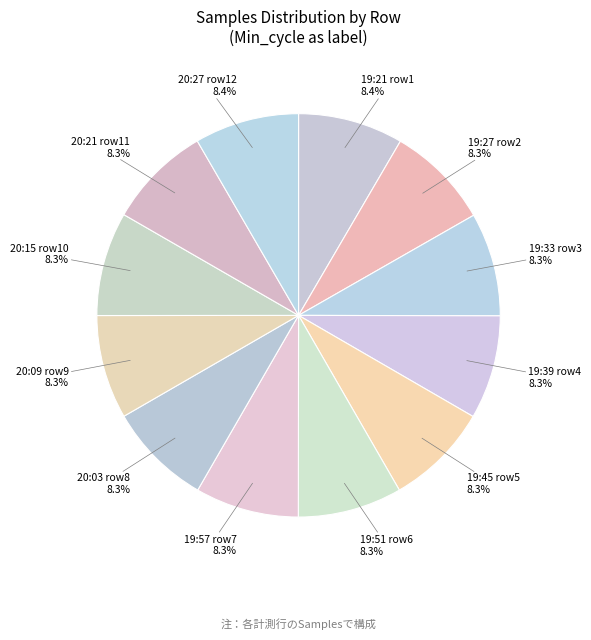

To the nearest percent, what is the average slice percentage?

8%